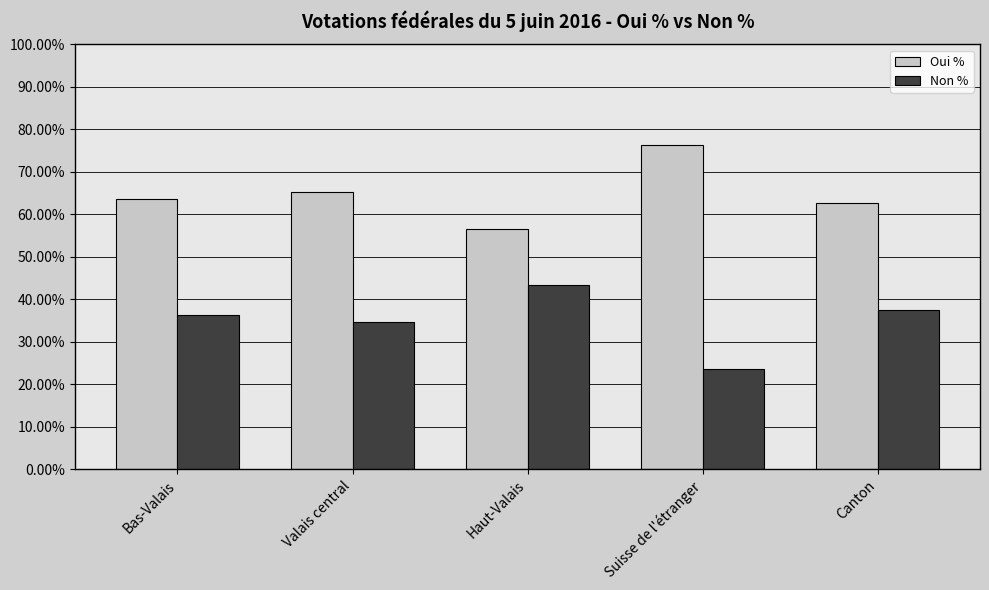

True or false: Non % has a value of 23.7 at Suisse de l'étranger.

True